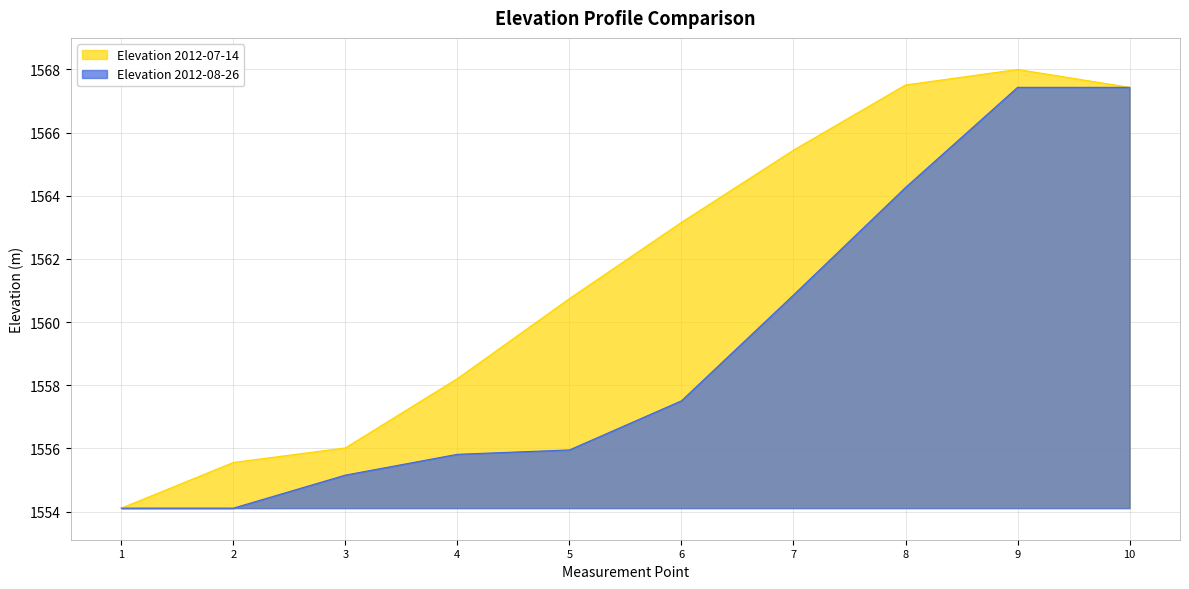

How many values in the Elevation 2012-08-26 series exceed 1557?

5